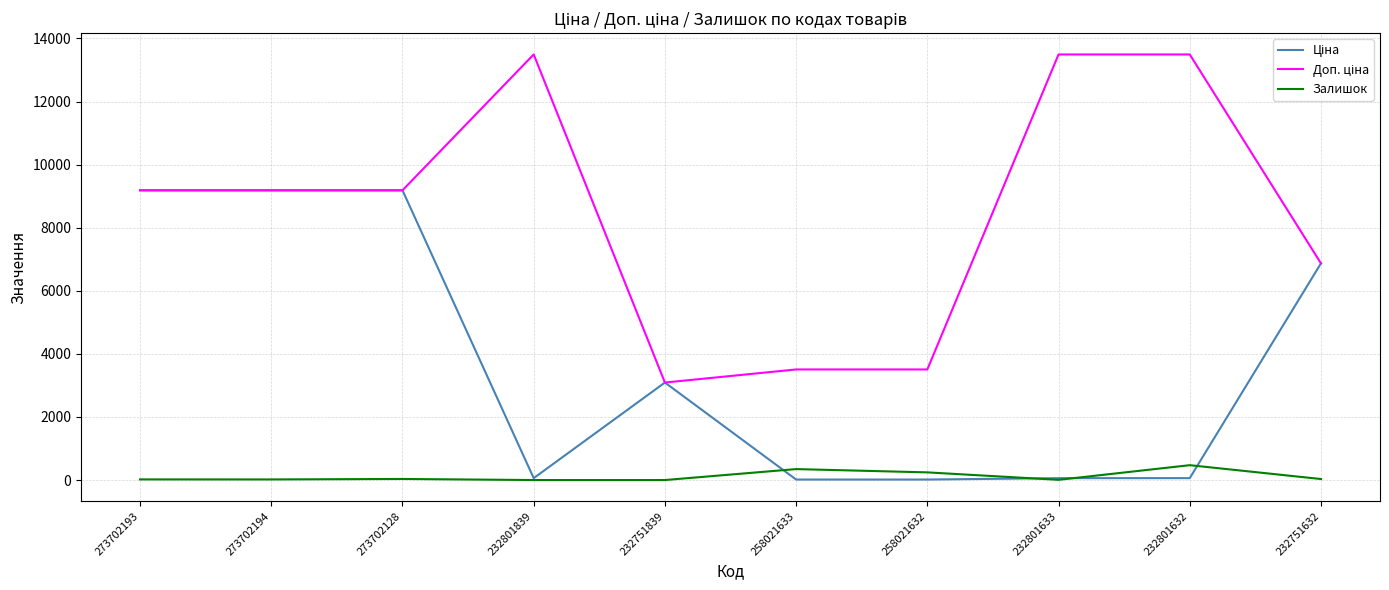

What is the approximate value of Залишок at 258021633?

347.0